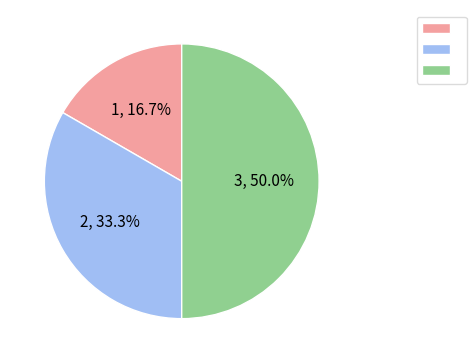

How many segments does this pie chart have?

3